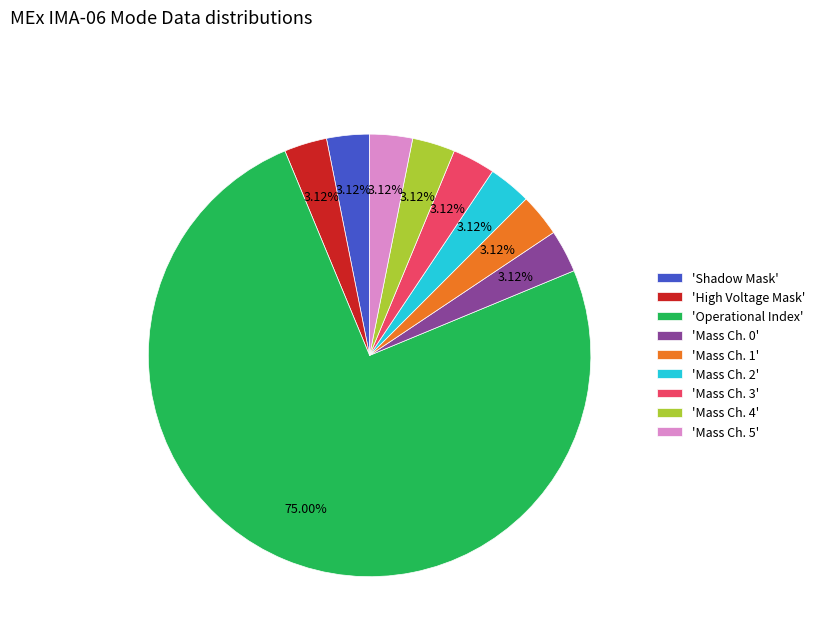

How many slices are in this pie chart?

9